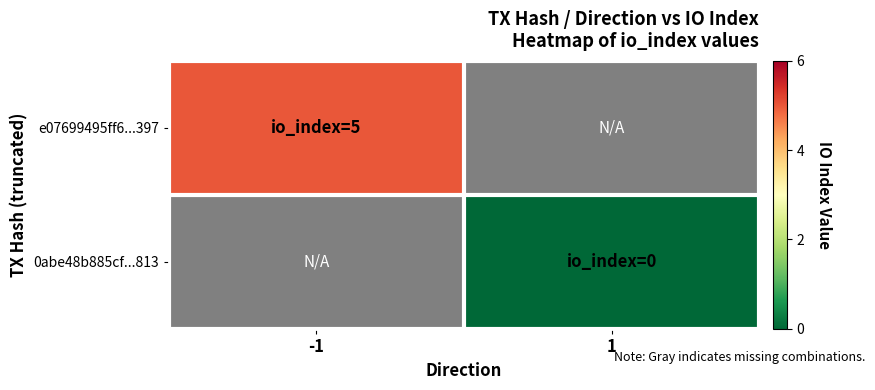

List the series in order of their peak value, highest first.

e07699495ff6...397, 0abe48b885cf...813